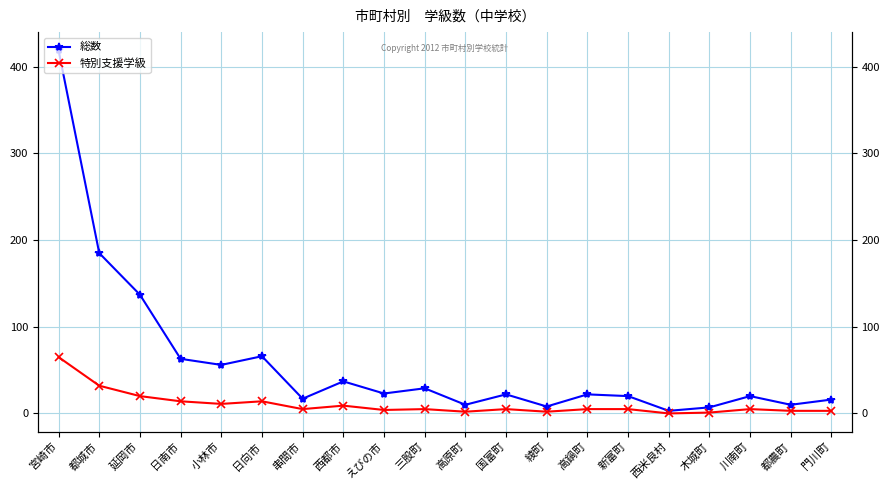

At which label does 総数 reach its peak?

宮崎市